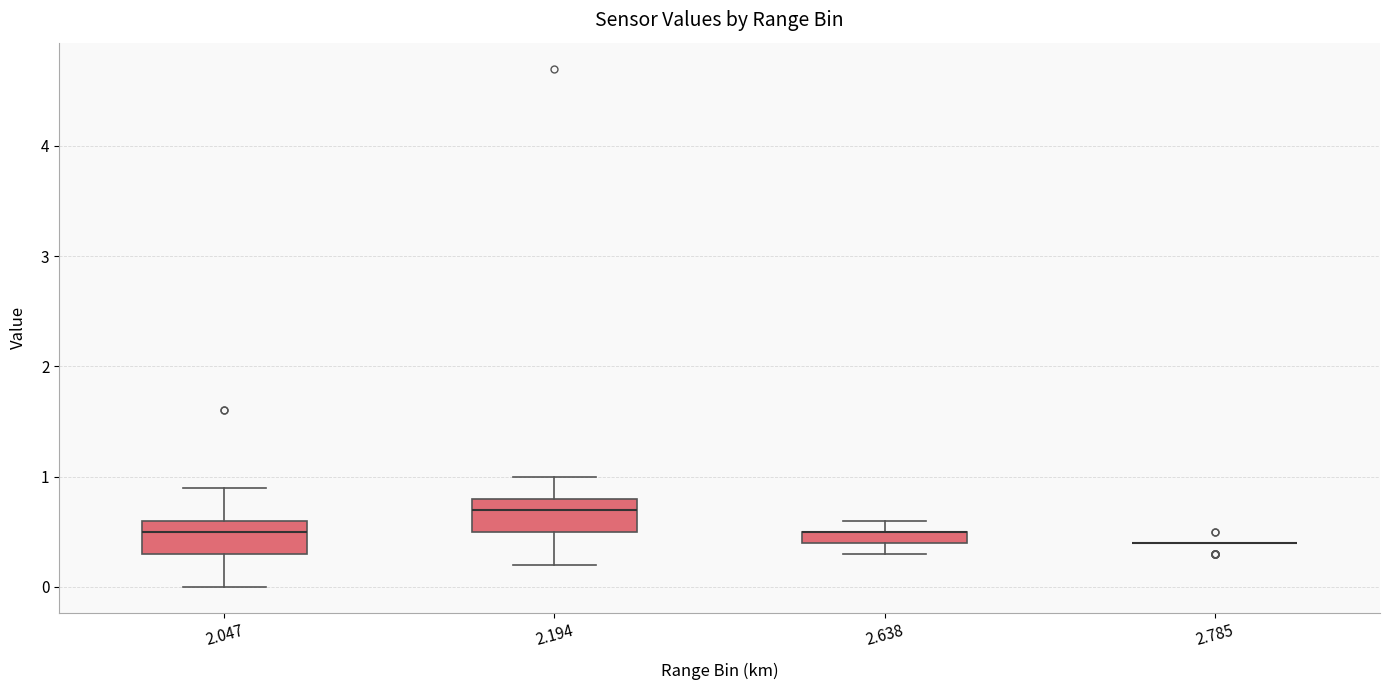

Where does the upper whisker of the box at x = 2.047 end on the y-axis? The values are not printed on the chart, so give them approximately, as read against the axis.

0.9